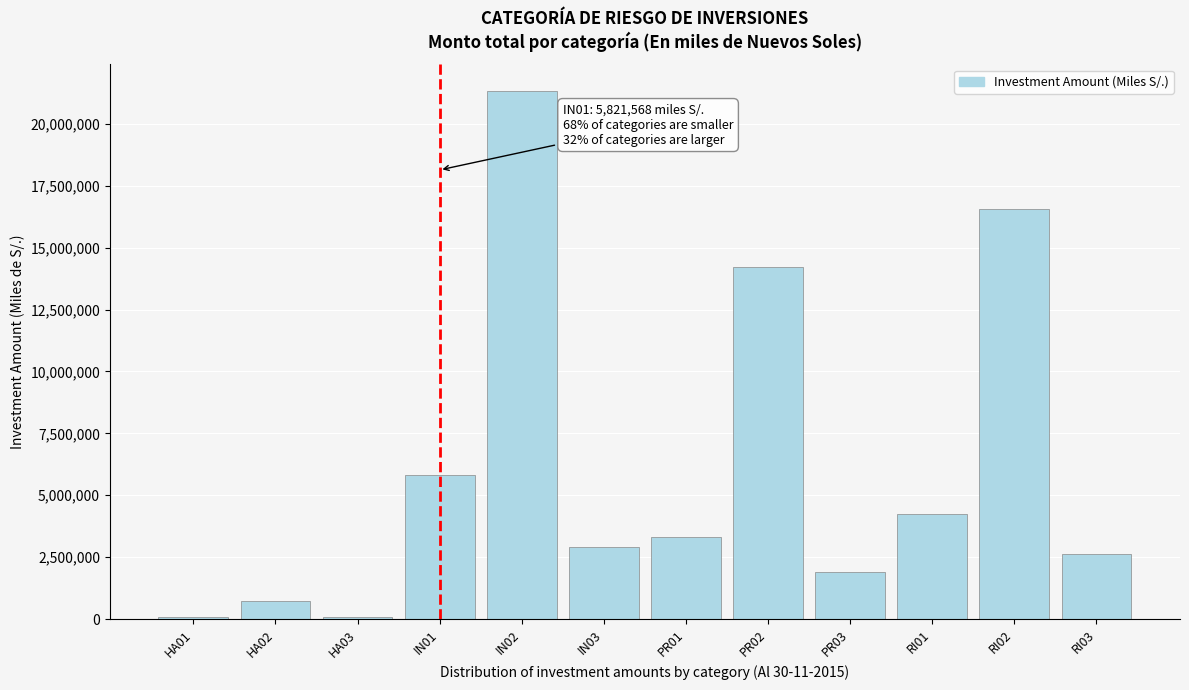

Where is the data nearest to the value 10702527?

PR02